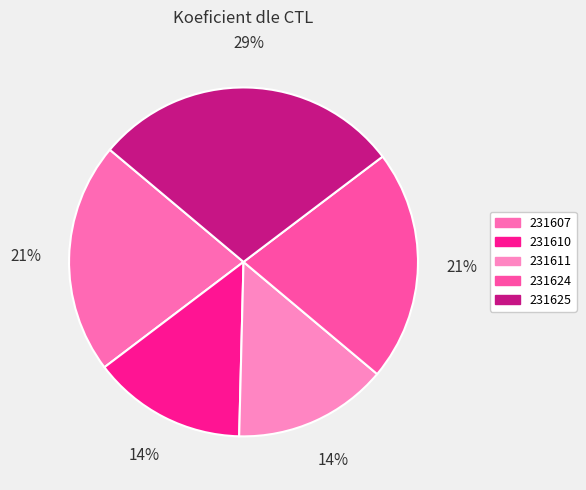

The 231607 slice represents 15% of the pie. True or false?

False